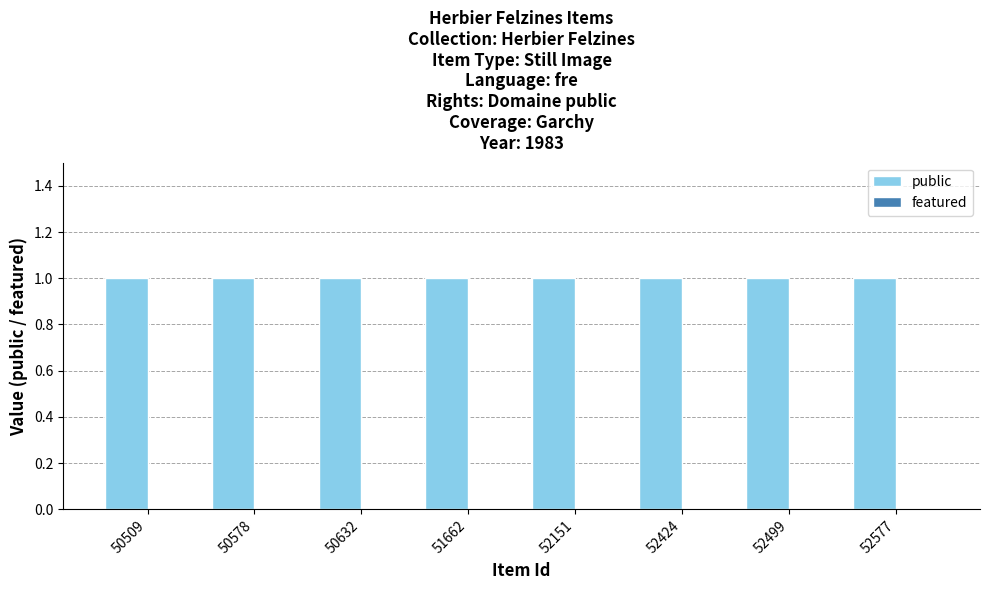

The public series shows 0 at 50509. True or false?

False